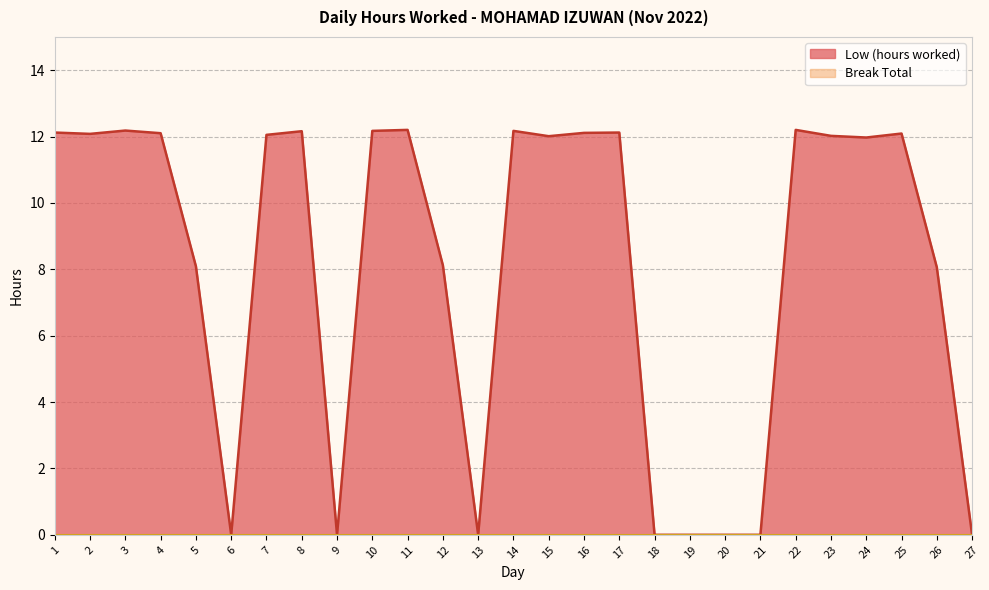

Rank the categories by value from highest to lowest.

11, 22, 3, 10, 14, 8, 1, 17, 16, 4, 25, 2, 7, 23, 15, 24, 12, 5, 26, 6, 9, 13, 18, 19, 20, 21, 27